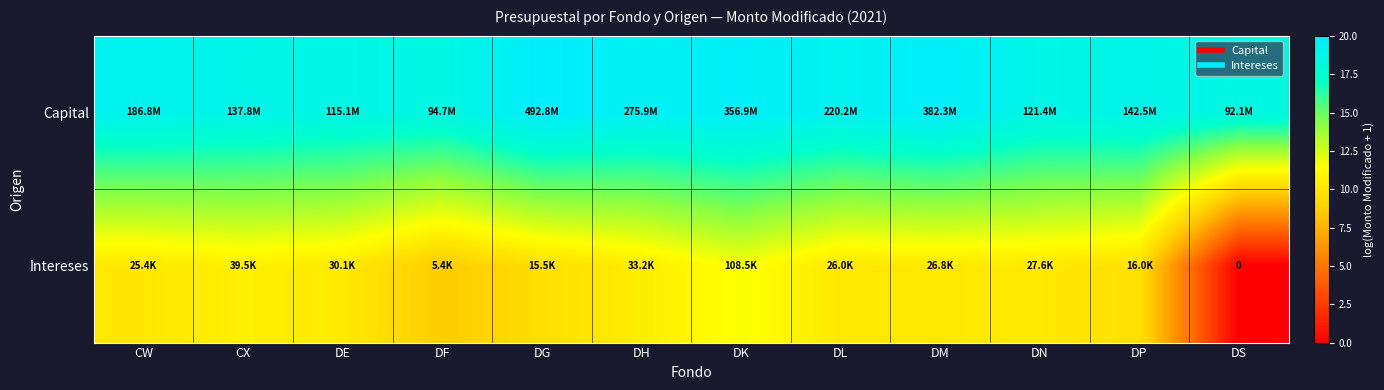

Is it true that Capital equals 18.3 at DS?

True